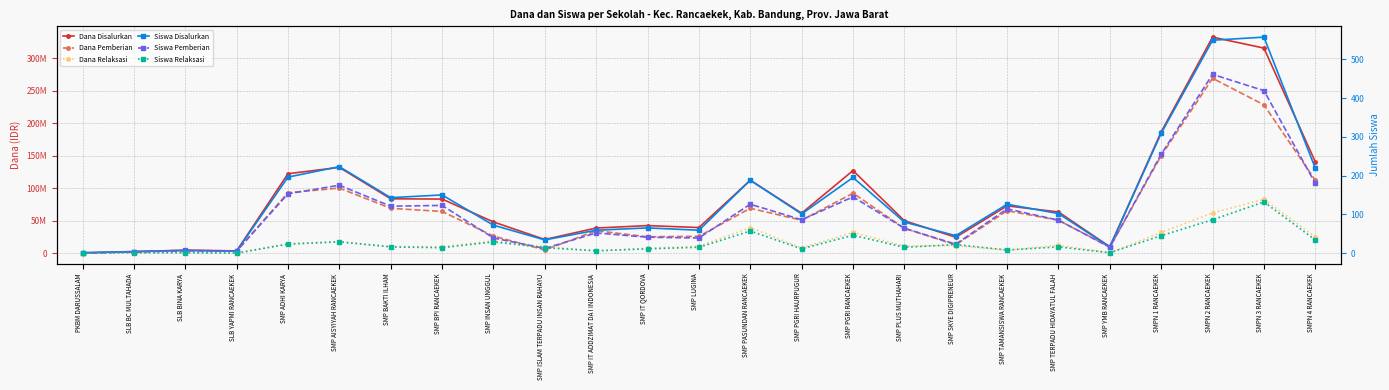

How many interior local valleys does the Siswa Disalurkan series have?

7